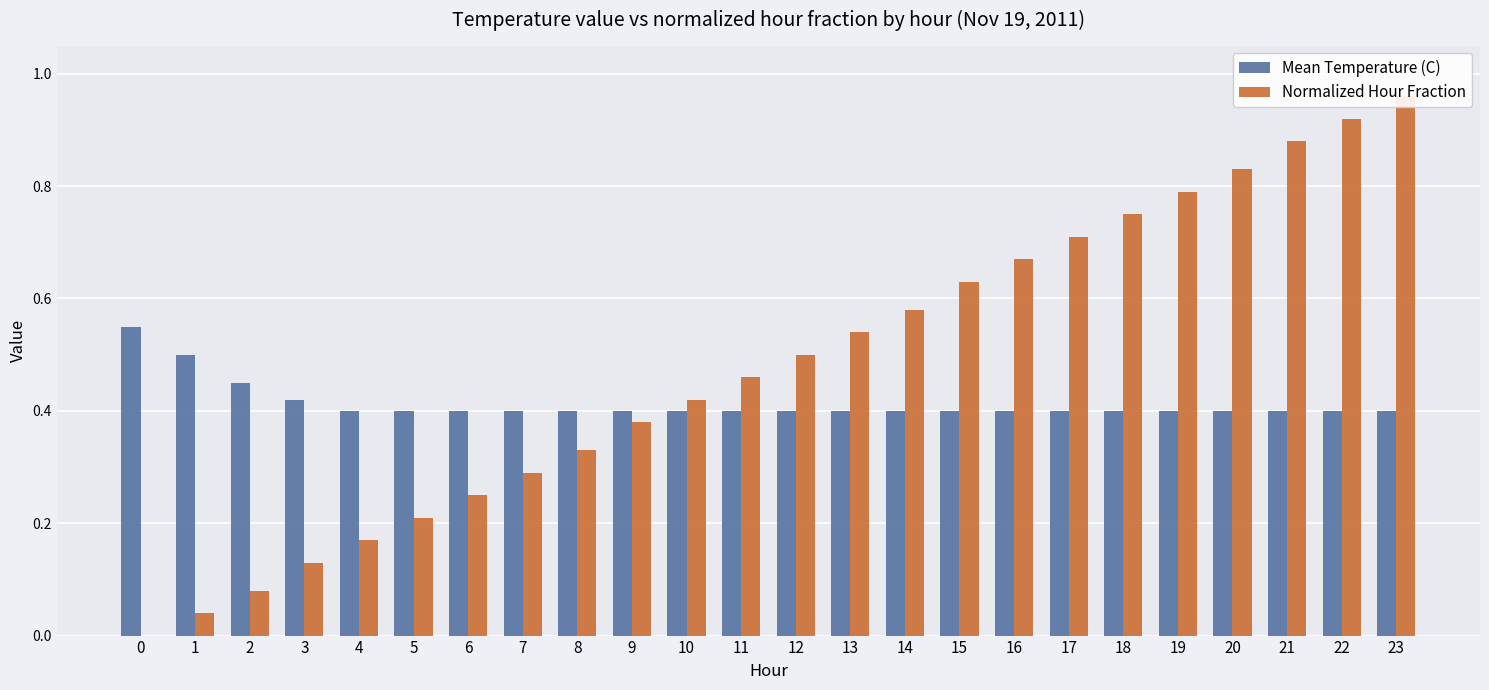

List the labels in order of Normalized Hour Fraction value, smallest first.

0, 1, 2, 3, 4, 5, 6, 7, 8, 9, 10, 11, 12, 13, 14, 15, 16, 17, 18, 19, 20, 21, 22, 23